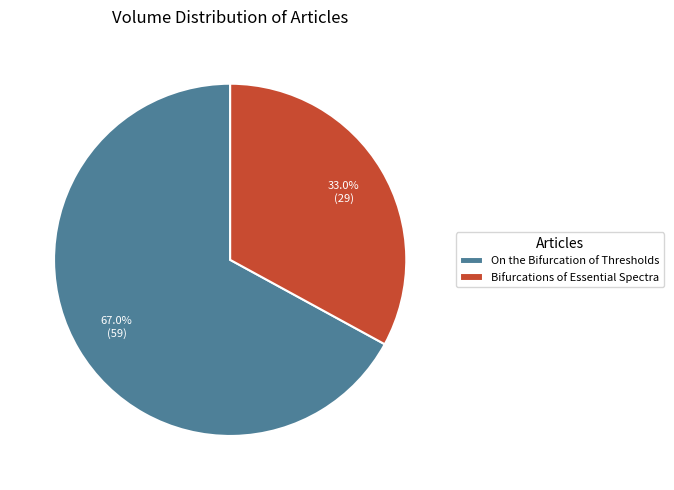

What percentage is the Bifurcations of Essential Spectra slice, to the nearest percent?

33%